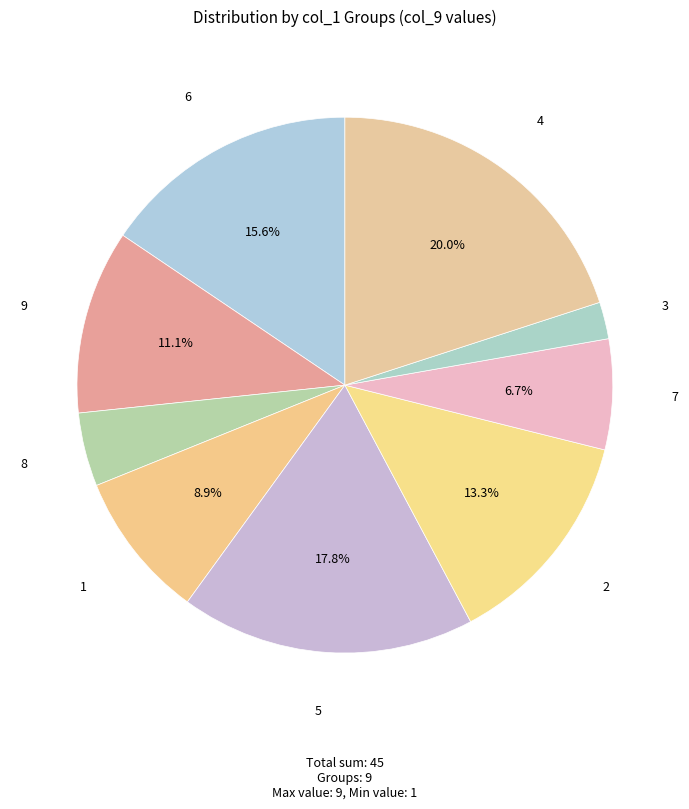

Count the number of slices in the pie.

9